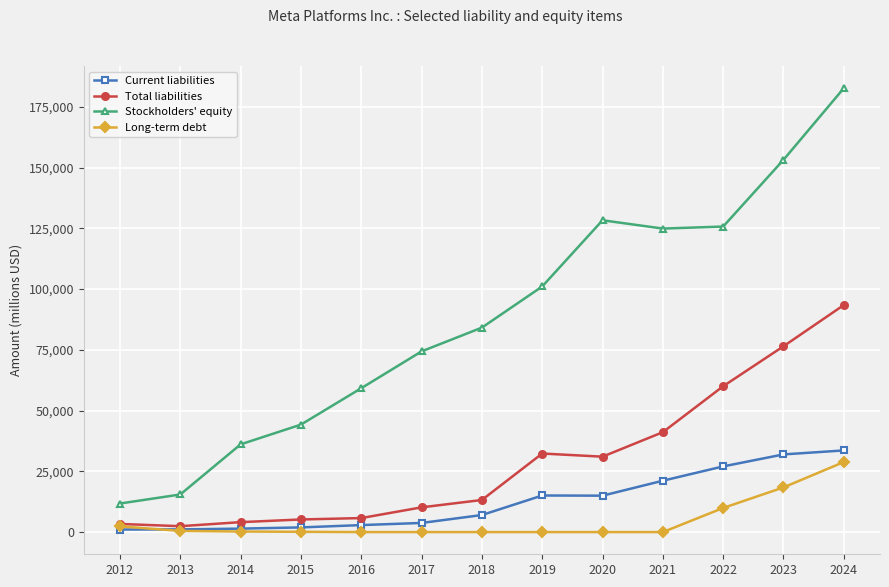

Which series has the widest spread of values?

Stockholders' equity